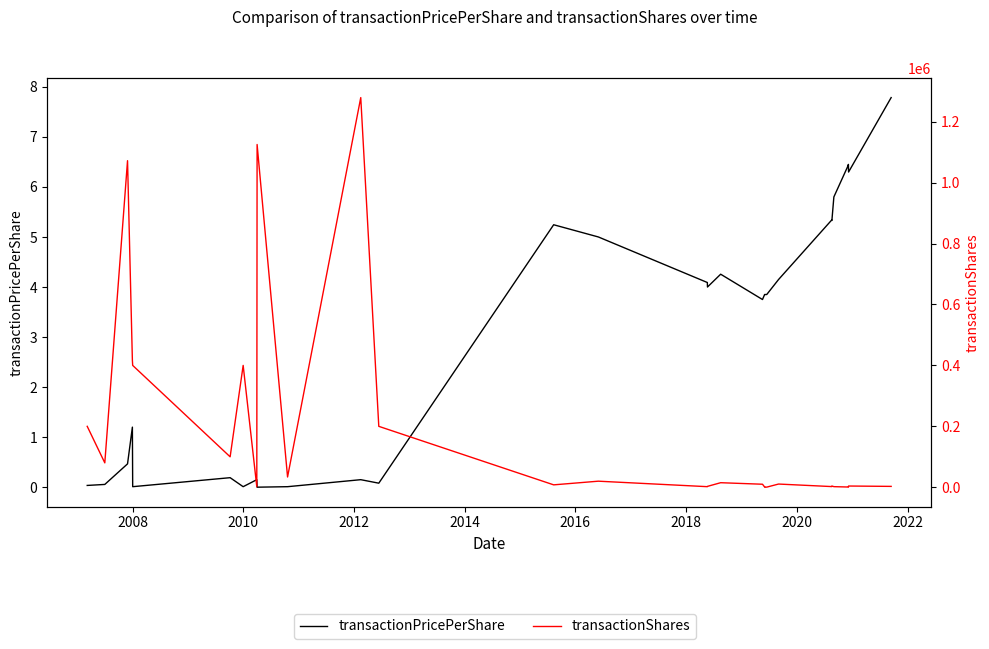

What is the value of the transactionPricePerShare point at the 20th from the left?

3.9